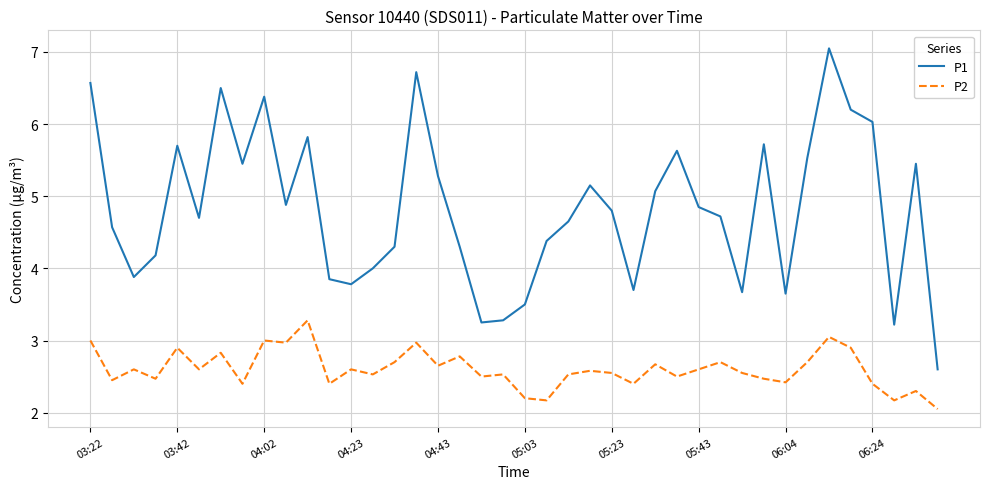

What is the difference between the maximum and minimum values in the P2 series?

1.2